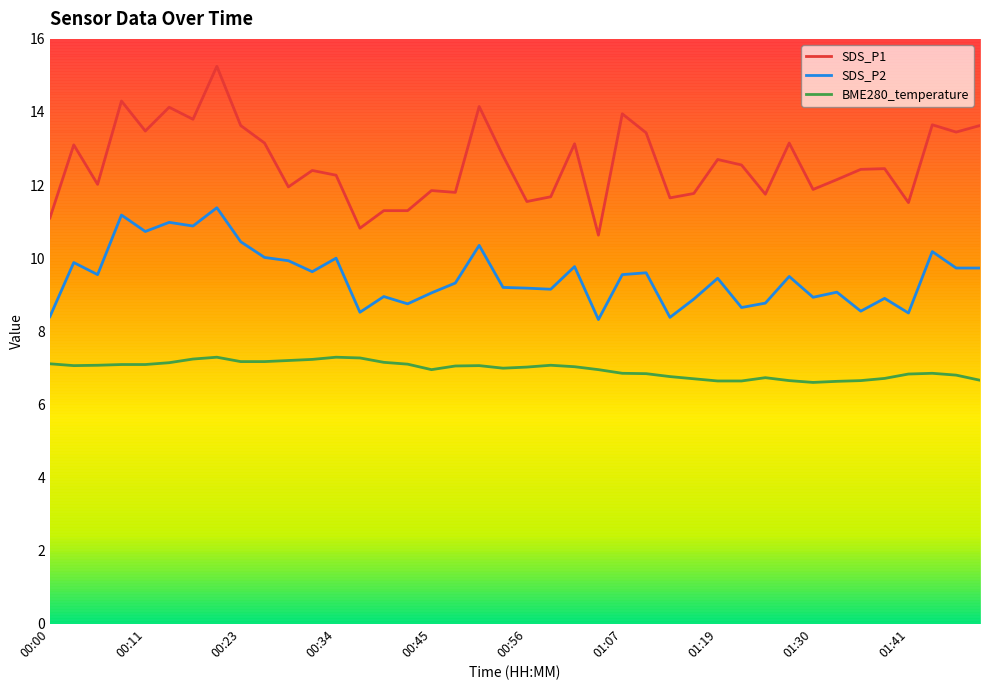

True or false: SDS_P2 has more than 2 points higher than both neighbors.

True